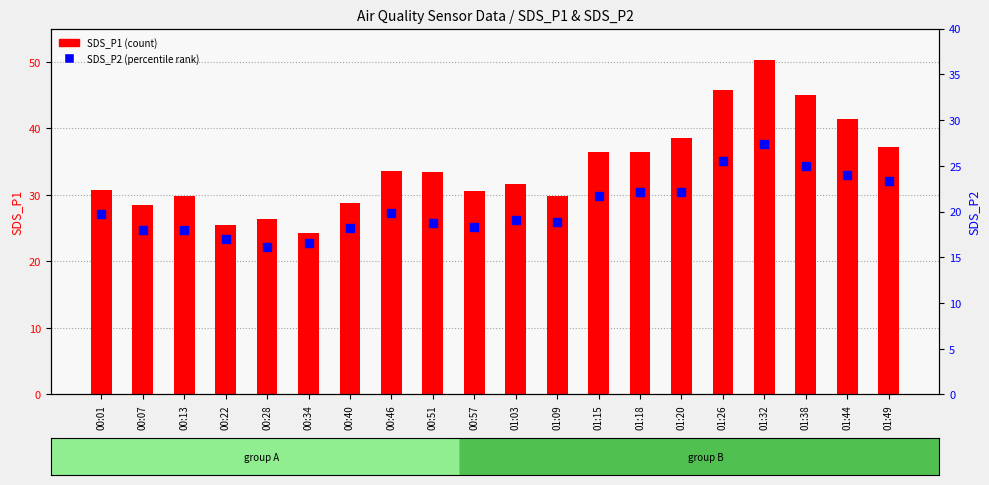

Which series contains the lowest Y value?

SDS_P2